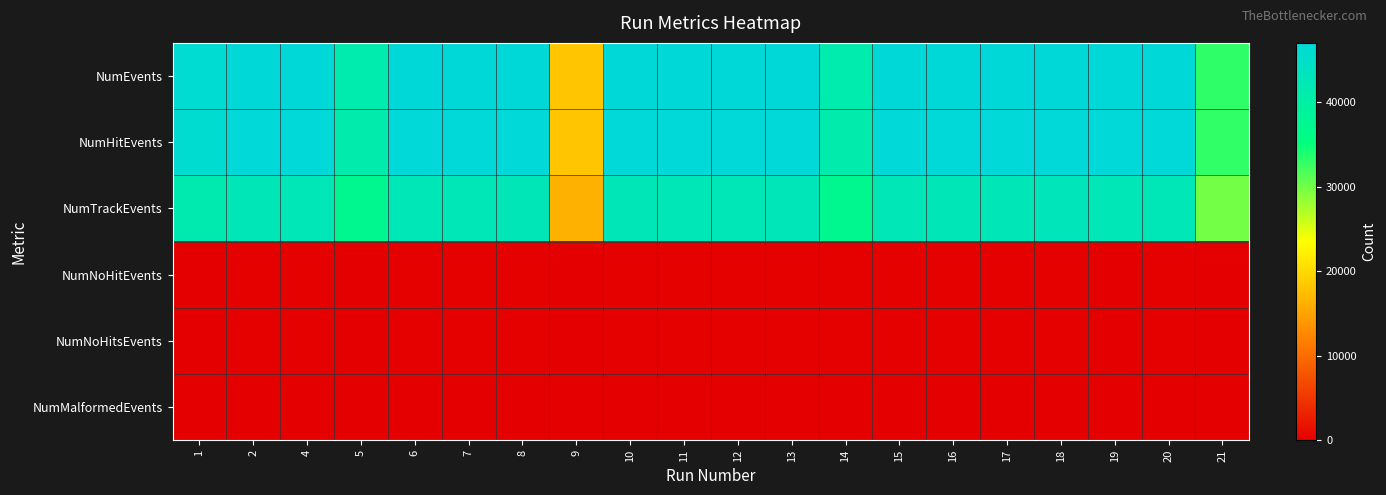

Count the number of categories in the chart.

20